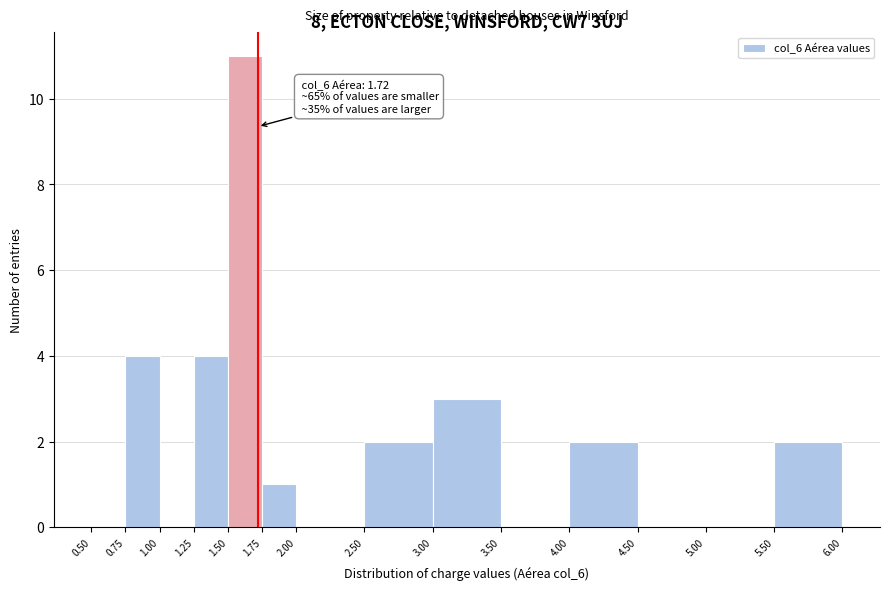

Which range on the x-axis has the tallest bar?

1.50 to 1.75